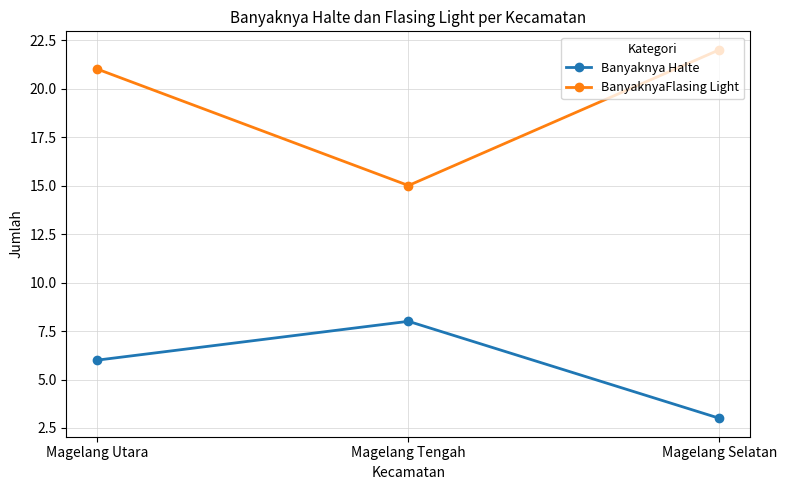

At Magelang Tengah, list the series in order from smallest to largest.

Banyaknya Halte, BanyaknyaFlasing Light